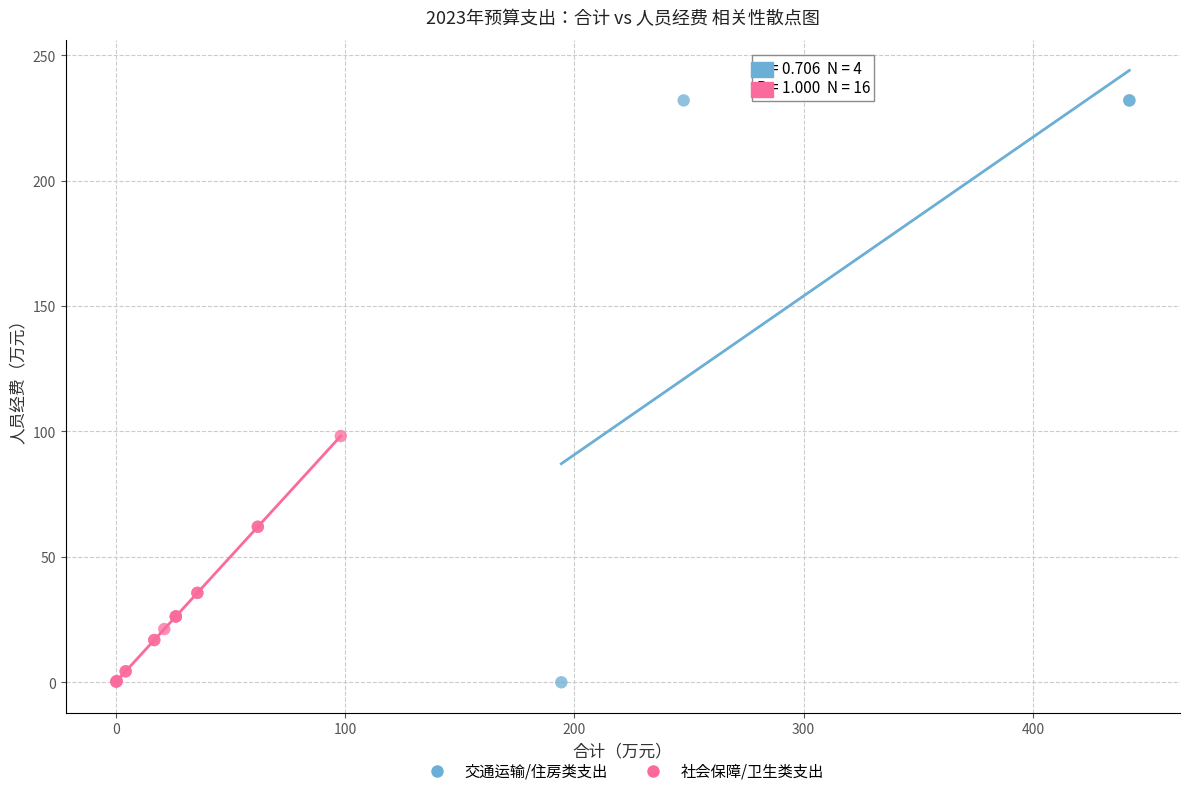

Which series has the widest spread of Y values?

交通运输/住房类支出